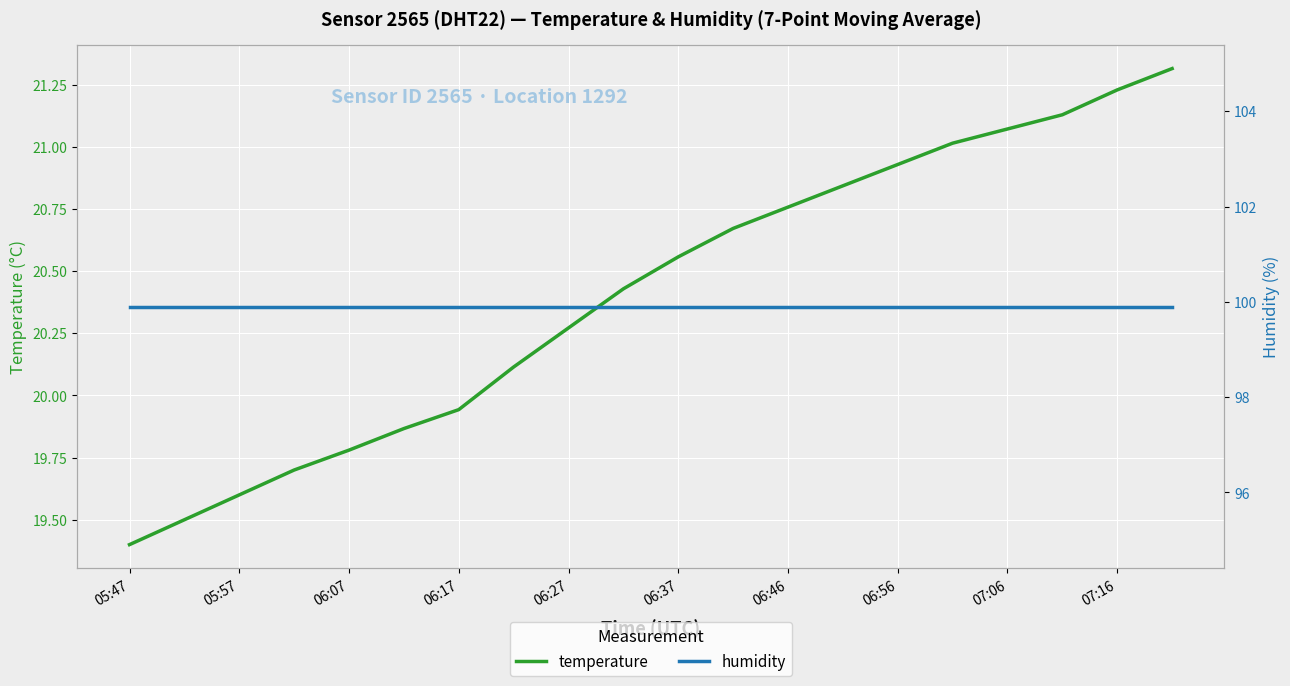

How many data points in temperature are less than 20?

7